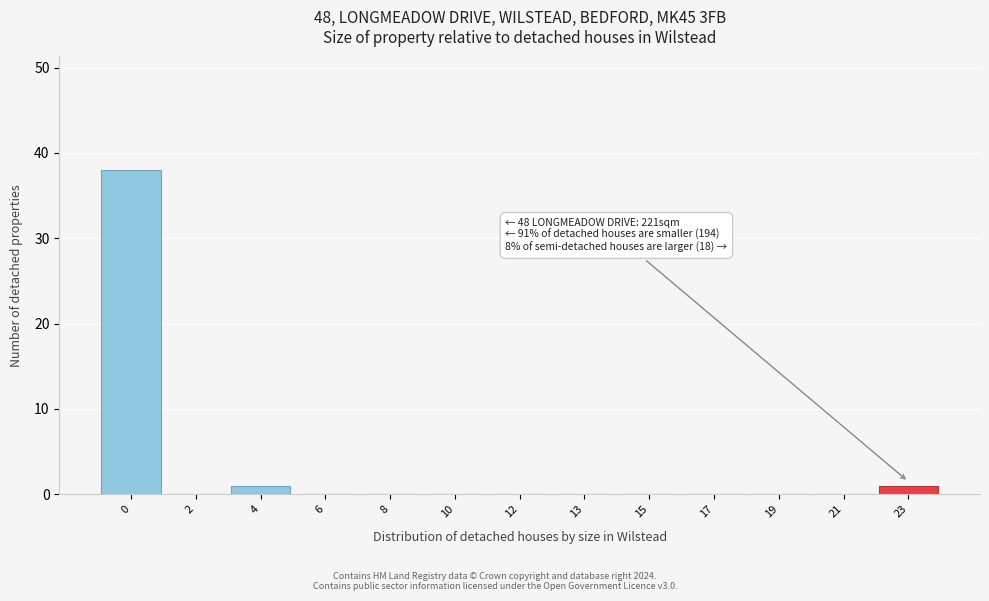

Reading left to right, list all the values displayed in this chart.

0=38	2=0	4=1	6=0	8=0	10=0	12=0	13=0	15=0	17=0	19=0	21=0	23=1